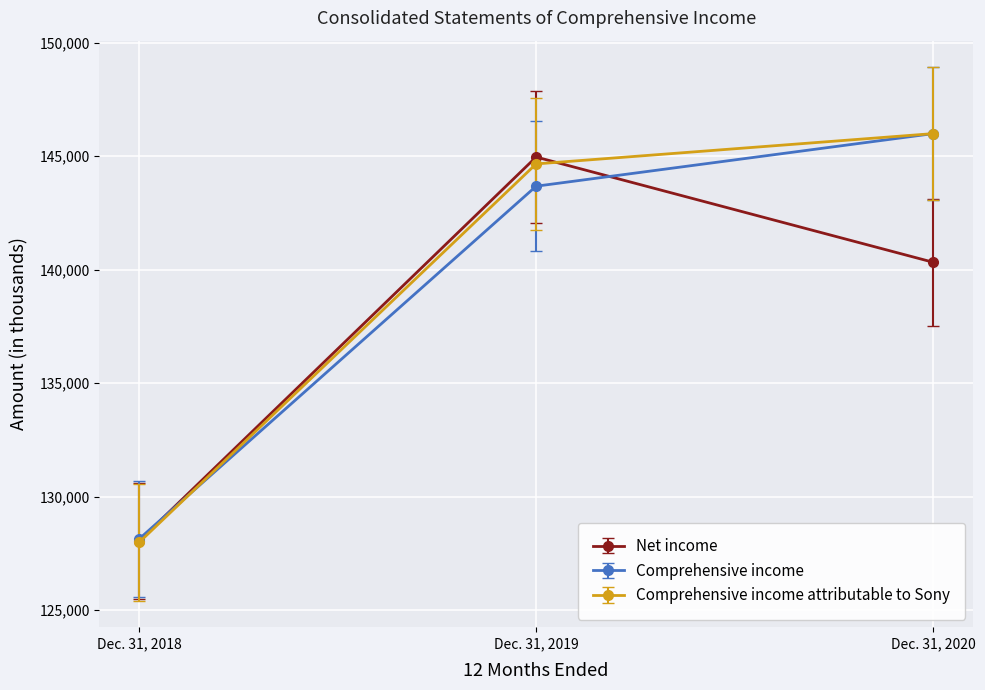

Which series has the widest spread of values?

Comprehensive income attributable to Sony